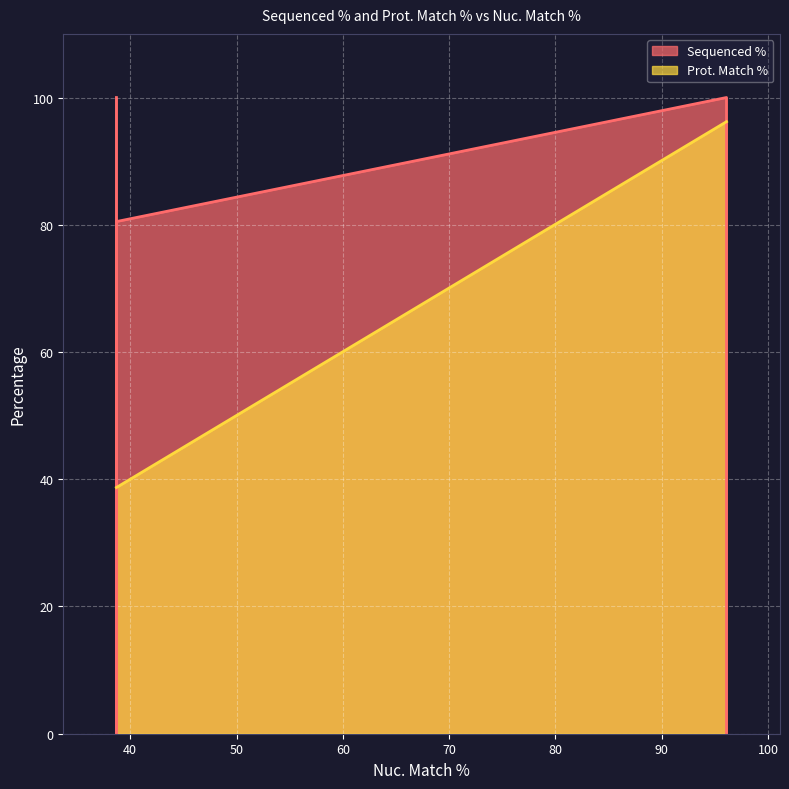

What is the sum of all values?

404.7